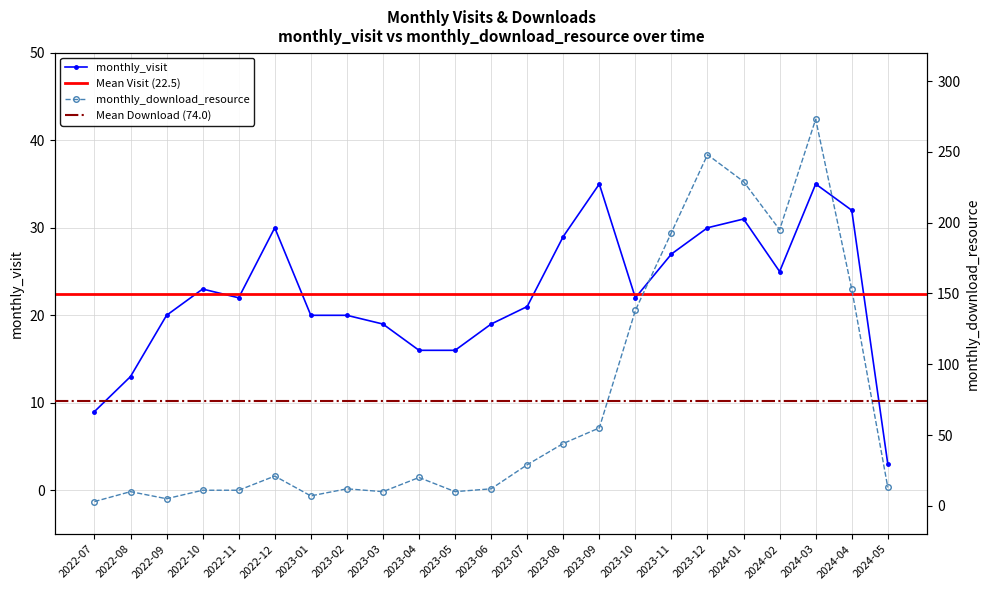

The monthly_download_resource series shows 386 at 2024-01. True or false?

False